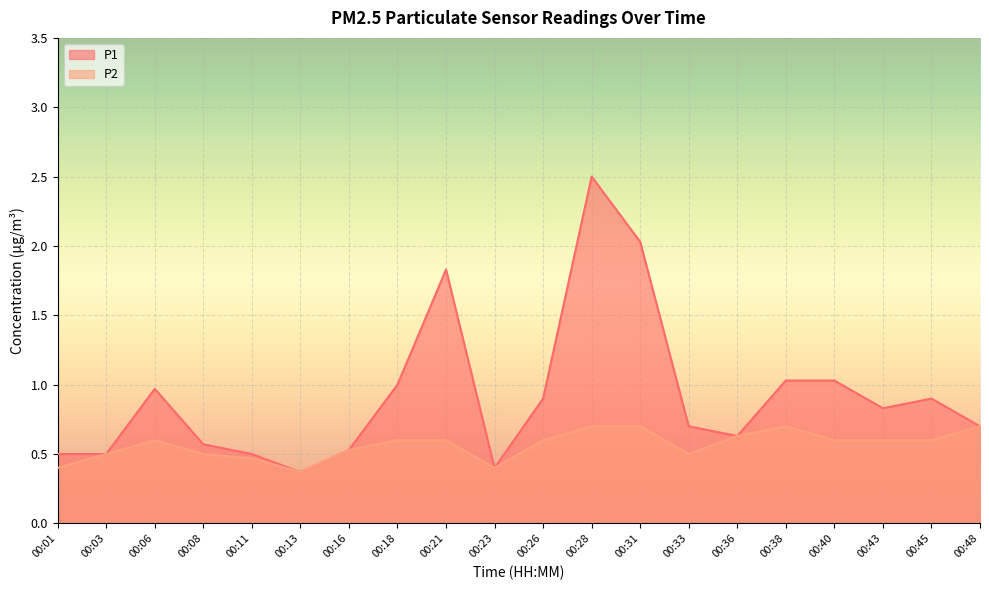

At which label is P2 closest to 0?

00:13